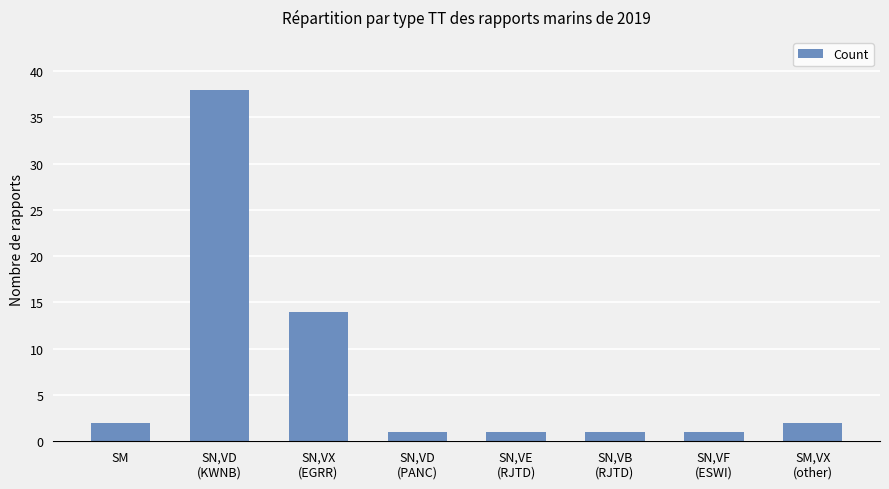

What is the maximum value shown in the chart?

38